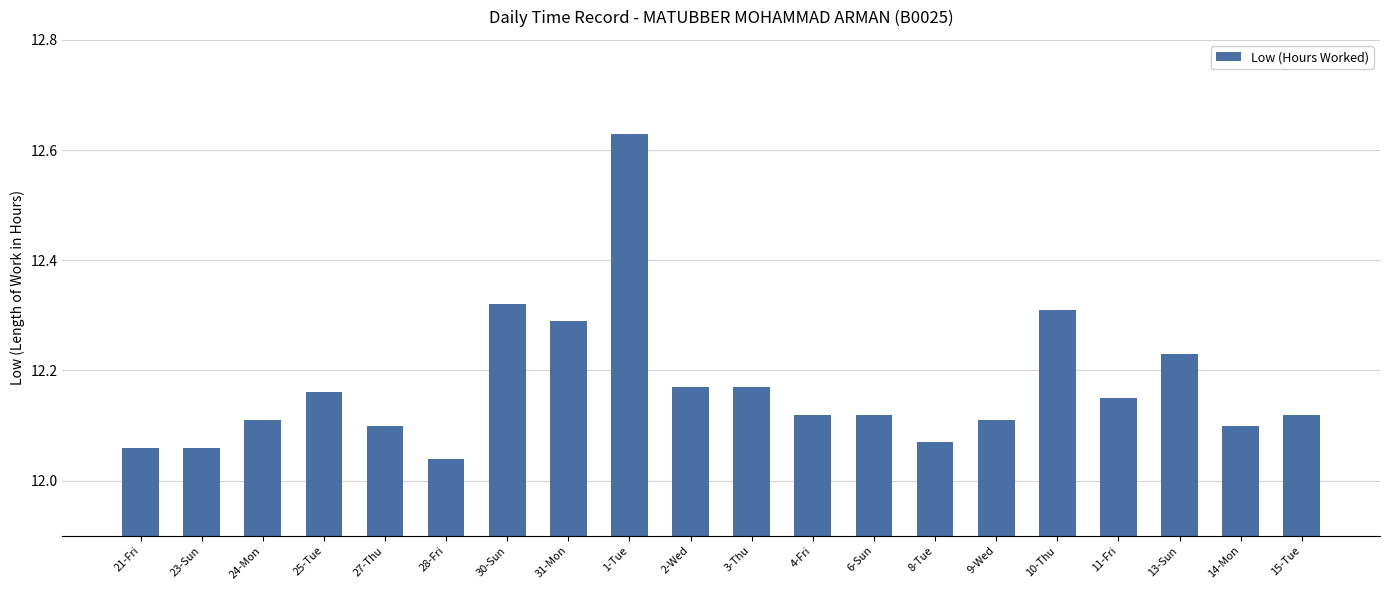

What is the difference between the maximum and second lowest values?

0.6